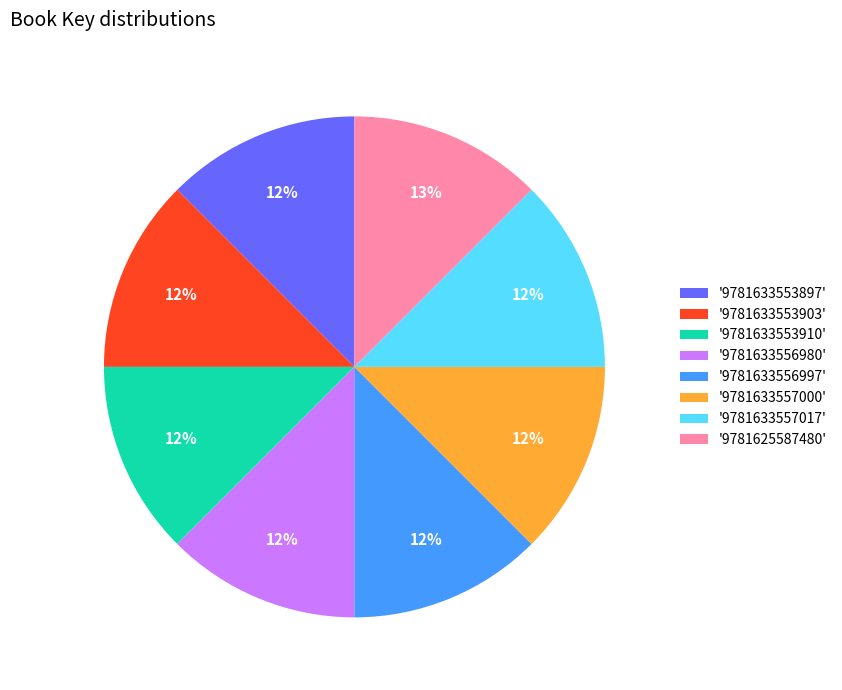

Approximately how many times larger is the value at '9781633556997' compared to '9781633553903'?

1.0